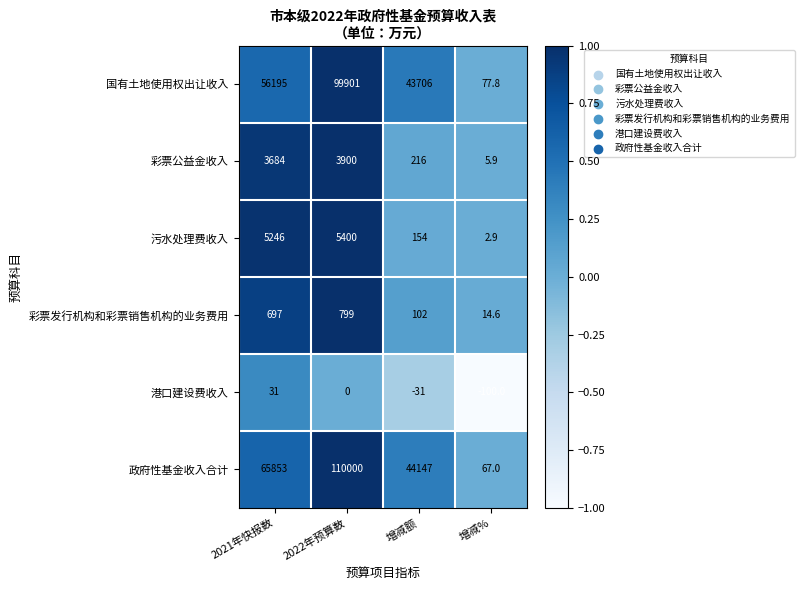

What is the sum of the 政府性基金收入合计 values at 2021年快报数 and 2022年预算数?

175853.0